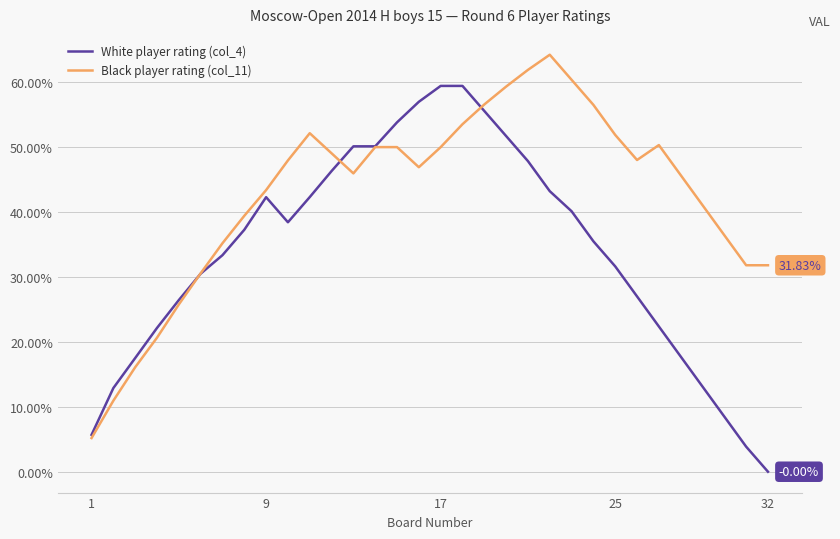

Rank the series by their maximum value, from highest to lowest.

Black player rating (col_11), White player rating (col_4)